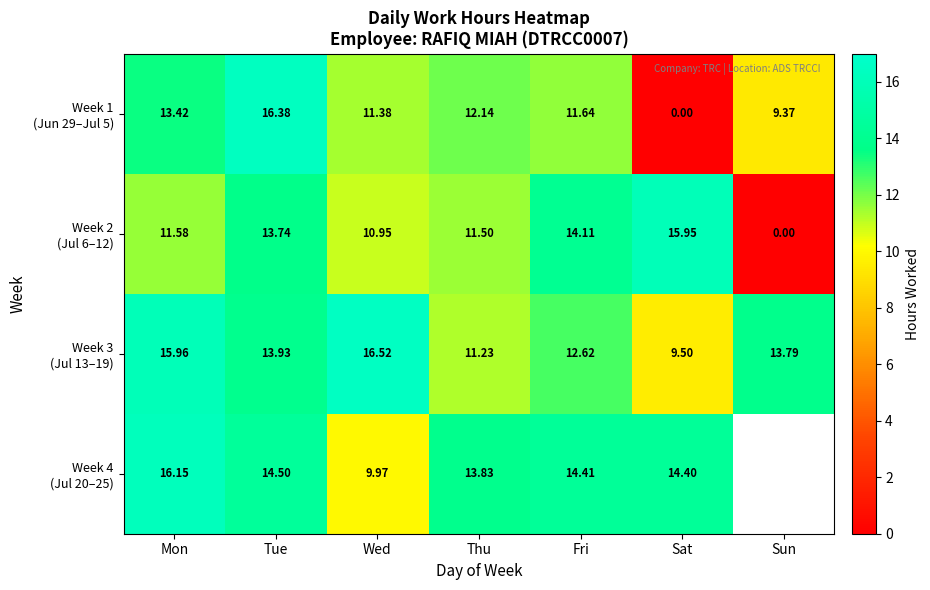

What is the difference between the maximum and minimum values in the Week 4 (Jul 20–25) series?

6.2